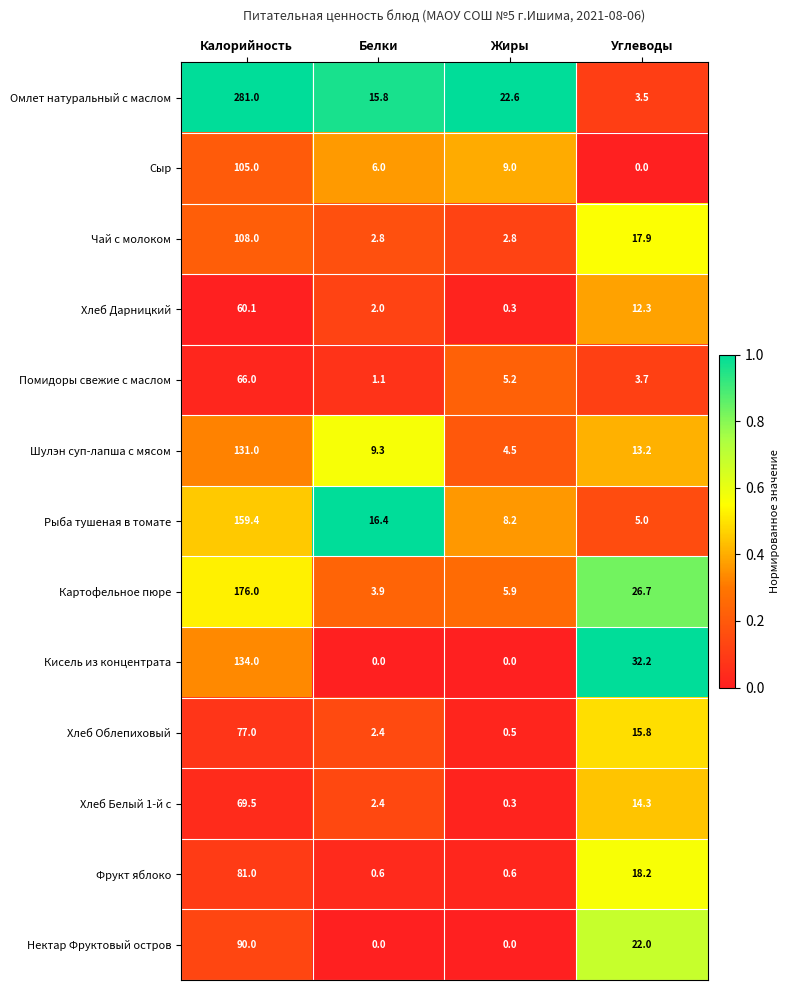

Rank the categories by Шулэн суп-лапша с мясом value from lowest to highest.

Жиры, Белки, Углеводы, Калорийность